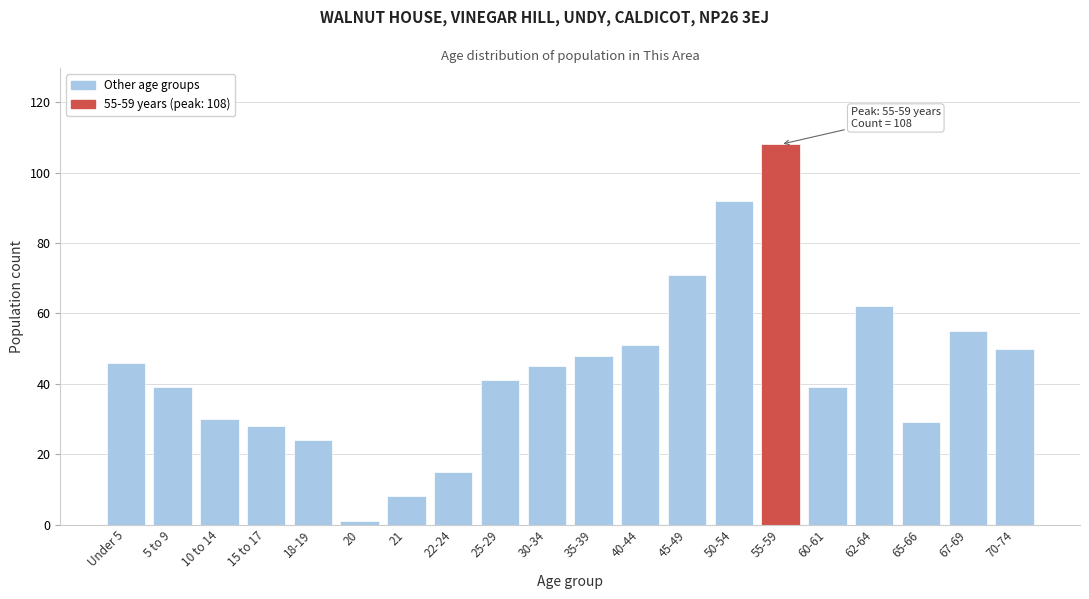

Reading left to right, extract all data points from this chart.

46	39	30	28	24	1	8	15	41	45	48	51	71	92	108	39	62	29	55	50